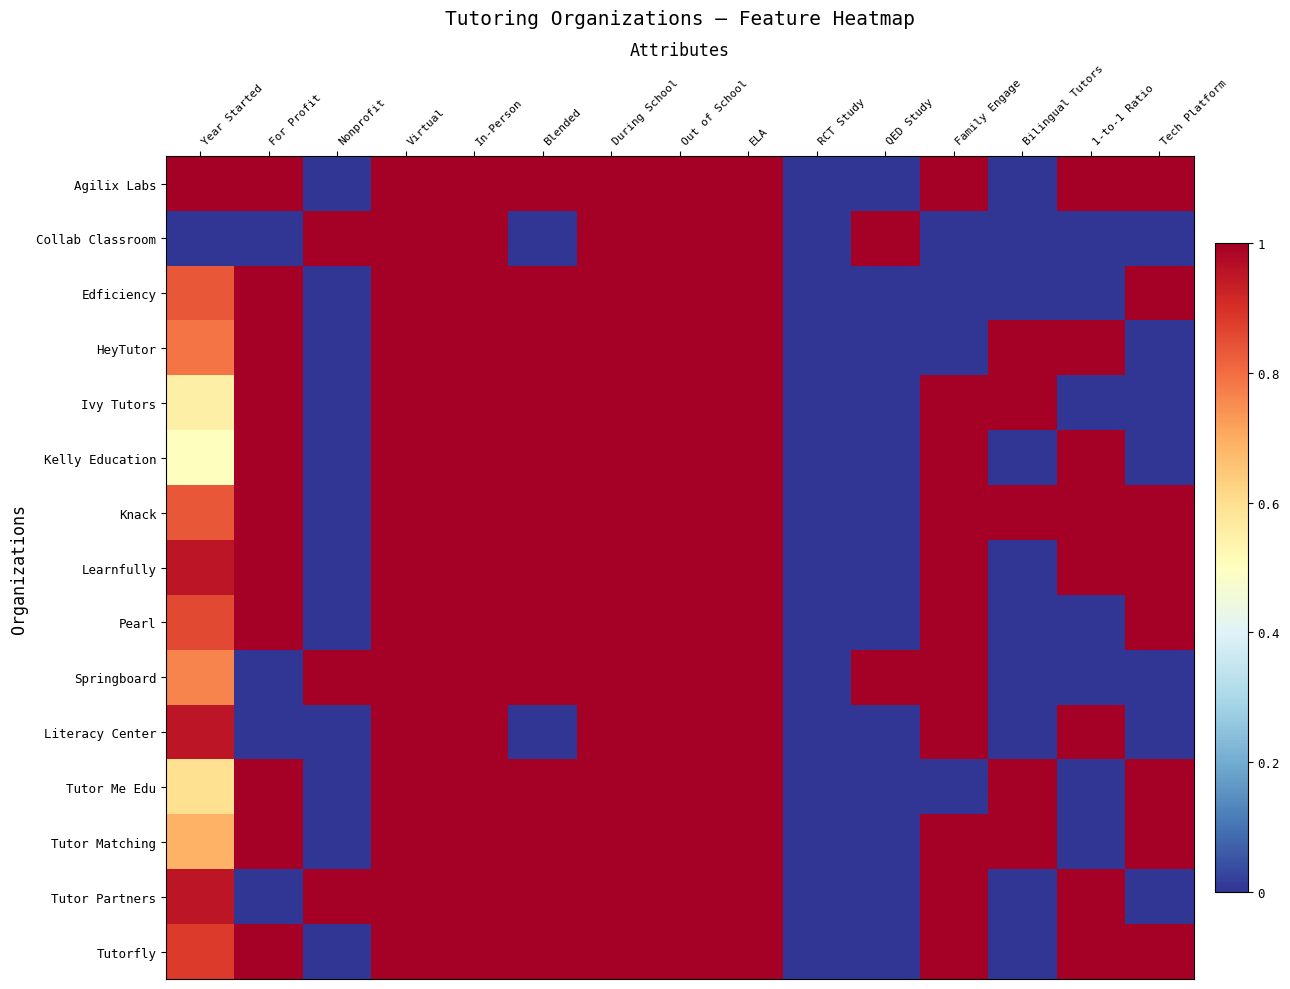

Reading right to left, transcribe all the data shown in this chart.

Agilix Labs: Tech Platform=1.0	1-to-1 Ratio=1.0	Bilingual Tutors=0.0	Family Engage=1.0	QED Study=0.0	RCT Study=0.0	ELA=1.0	Out of School=1.0	During School=1.0	Blended=1.0	In-Person=1.0	Virtual=1.0	Nonprofit=0.0	For Profit=1.0	Year Started=1.0
Collab Classroom: Tech Platform=0.0	1-to-1 Ratio=0.0	Bilingual Tutors=0.0	Family Engage=0.0	QED Study=1.0	RCT Study=0.0	ELA=1.0	Out of School=1.0	During School=1.0	Blended=0.0	In-Person=1.0	Virtual=1.0	Nonprofit=1.0	For Profit=0.0	Year Started=0.0
Edficiency: Tech Platform=1.0	1-to-1 Ratio=0.0	Bilingual Tutors=0.0	Family Engage=0.0	QED Study=0.0	RCT Study=0.0	ELA=1.0	Out of School=1.0	During School=1.0	Blended=1.0	In-Person=1.0	Virtual=1.0	Nonprofit=0.0	For Profit=1.0	Year Started=0.8
HeyTutor: Tech Platform=0.0	1-to-1 Ratio=1.0	Bilingual Tutors=1.0	Family Engage=0.0	QED Study=0.0	RCT Study=0.0	ELA=1.0	Out of School=1.0	During School=1.0	Blended=1.0	In-Person=1.0	Virtual=1.0	Nonprofit=0.0	For Profit=1.0	Year Started=0.8
Ivy Tutors: Tech Platform=0.0	1-to-1 Ratio=0.0	Bilingual Tutors=1.0	Family Engage=1.0	QED Study=0.0	RCT Study=0.0	ELA=1.0	Out of School=1.0	During School=1.0	Blended=1.0	In-Person=1.0	Virtual=1.0	Nonprofit=0.0	For Profit=1.0	Year Started=0.5
Kelly Education: Tech Platform=0.0	1-to-1 Ratio=1.0	Bilingual Tutors=0.0	Family Engage=1.0	QED Study=0.0	RCT Study=0.0	ELA=1.0	Out of School=1.0	During School=1.0	Blended=1.0	In-Person=1.0	Virtual=1.0	Nonprofit=0.0	For Profit=1.0	Year Started=0.5
Knack: Tech Platform=1.0	1-to-1 Ratio=1.0	Bilingual Tutors=1.0	Family Engage=1.0	QED Study=0.0	RCT Study=0.0	ELA=1.0	Out of School=1.0	During School=1.0	Blended=1.0	In-Person=1.0	Virtual=1.0	Nonprofit=0.0	For Profit=1.0	Year Started=0.8
Learnfully: Tech Platform=1.0	1-to-1 Ratio=1.0	Bilingual Tutors=0.0	Family Engage=1.0	QED Study=0.0	RCT Study=0.0	ELA=1.0	Out of School=1.0	During School=1.0	Blended=1.0	In-Person=1.0	Virtual=1.0	Nonprofit=0.0	For Profit=1.0	Year Started=1.0
Pearl: Tech Platform=1.0	1-to-1 Ratio=0.0	Bilingual Tutors=0.0	Family Engage=1.0	QED Study=0.0	RCT Study=0.0	ELA=1.0	Out of School=1.0	During School=1.0	Blended=1.0	In-Person=1.0	Virtual=1.0	Nonprofit=0.0	For Profit=1.0	Year Started=0.9
Springboard: Tech Platform=0.0	1-to-1 Ratio=0.0	Bilingual Tutors=0.0	Family Engage=1.0	QED Study=1.0	RCT Study=0.0	ELA=1.0	Out of School=1.0	During School=1.0	Blended=1.0	In-Person=1.0	Virtual=1.0	Nonprofit=1.0	For Profit=0.0	Year Started=0.8
Literacy Center: Tech Platform=0.0	1-to-1 Ratio=1.0	Bilingual Tutors=0.0	Family Engage=1.0	QED Study=0.0	RCT Study=0.0	ELA=1.0	Out of School=1.0	During School=1.0	Blended=0.0	In-Person=1.0	Virtual=1.0	Nonprofit=0.0	For Profit=0.0	Year Started=1.0
Tutor Me Edu: Tech Platform=1.0	1-to-1 Ratio=0.0	Bilingual Tutors=1.0	Family Engage=0.0	QED Study=0.0	RCT Study=0.0	ELA=1.0	Out of School=1.0	During School=1.0	Blended=1.0	In-Person=1.0	Virtual=1.0	Nonprofit=0.0	For Profit=1.0	Year Started=0.6
Tutor Matching: Tech Platform=1.0	1-to-1 Ratio=0.0	Bilingual Tutors=1.0	Family Engage=1.0	QED Study=0.0	RCT Study=0.0	ELA=1.0	Out of School=1.0	During School=1.0	Blended=1.0	In-Person=1.0	Virtual=1.0	Nonprofit=0.0	For Profit=1.0	Year Started=0.7
Tutor Partners: Tech Platform=0.0	1-to-1 Ratio=1.0	Bilingual Tutors=0.0	Family Engage=1.0	QED Study=0.0	RCT Study=0.0	ELA=1.0	Out of School=1.0	During School=1.0	Blended=1.0	In-Person=1.0	Virtual=1.0	Nonprofit=1.0	For Profit=0.0	Year Started=1.0
Tutorfly: Tech Platform=1.0	1-to-1 Ratio=1.0	Bilingual Tutors=0.0	Family Engage=1.0	QED Study=0.0	RCT Study=0.0	ELA=1.0	Out of School=1.0	During School=1.0	Blended=1.0	In-Person=1.0	Virtual=1.0	Nonprofit=0.0	For Profit=1.0	Year Started=0.9